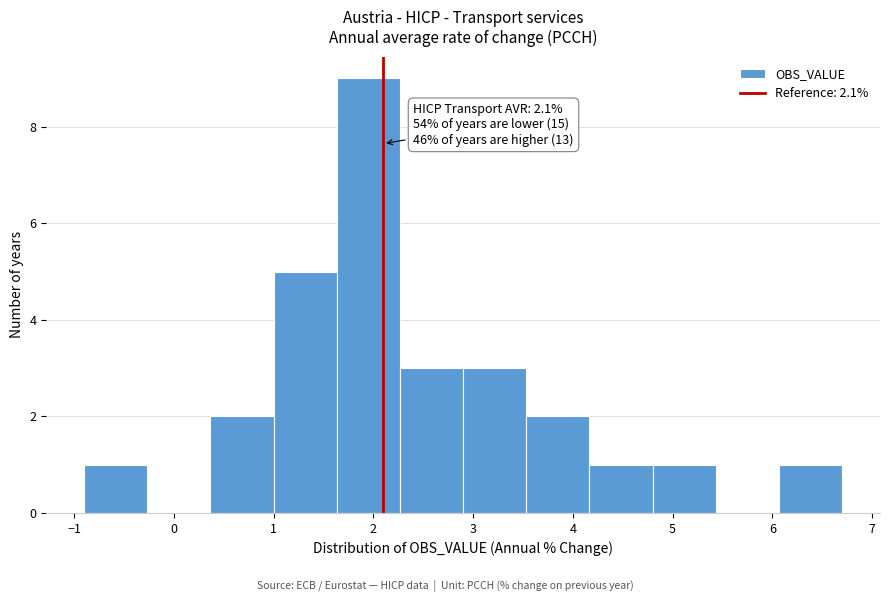

Over which range of the x-axis is the bar tallest?

1.6 to 2.3